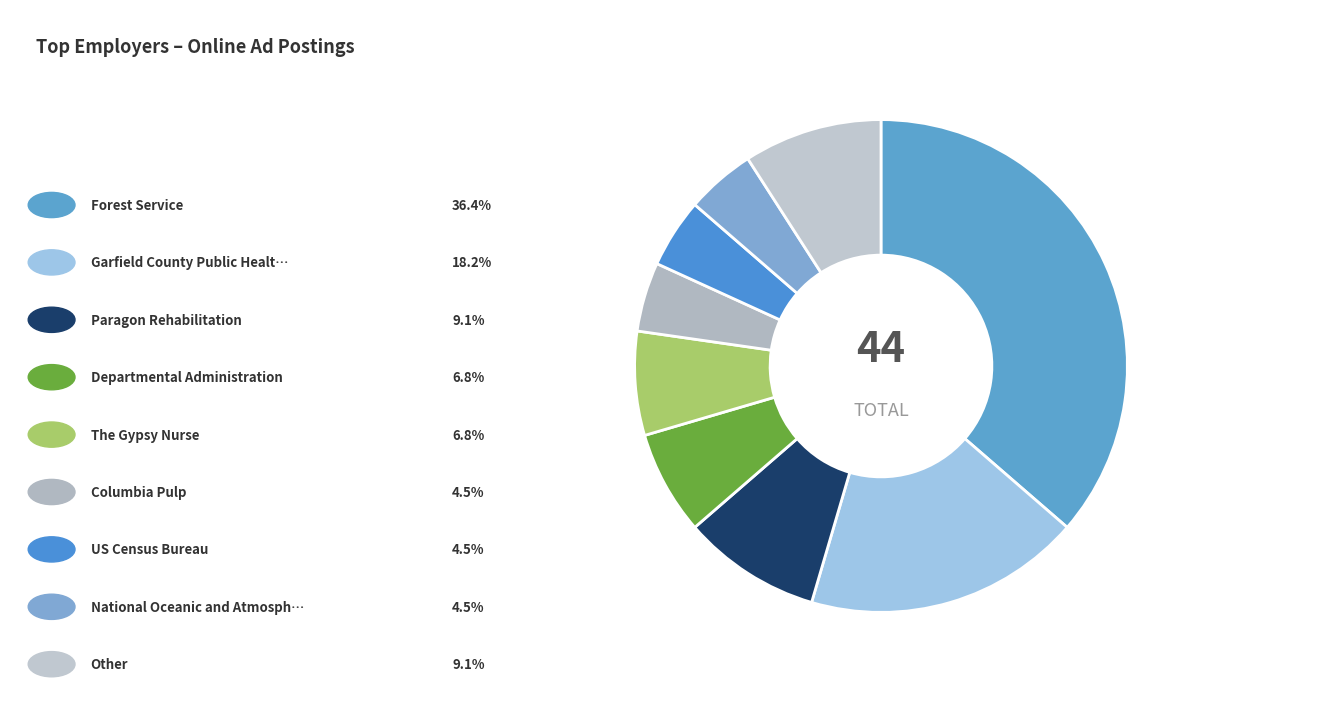

Does any single category account for the majority?

No